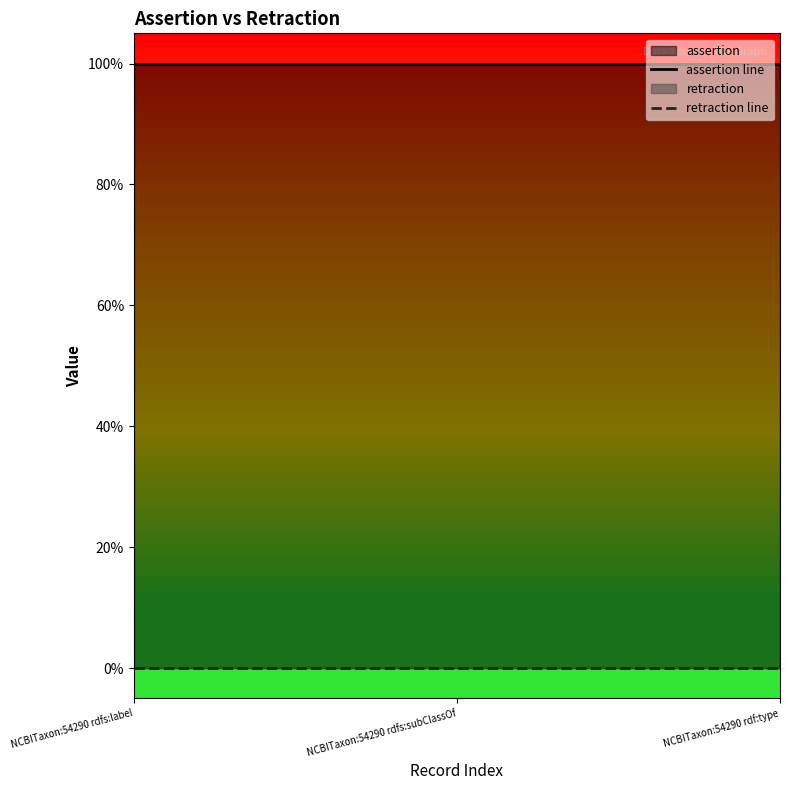

Is the value of retraction line at NCBITaxon:54290 rdfs:subClassOf greater than the value of assertion line at NCBITaxon:54290 rdfs:subClassOf?

No